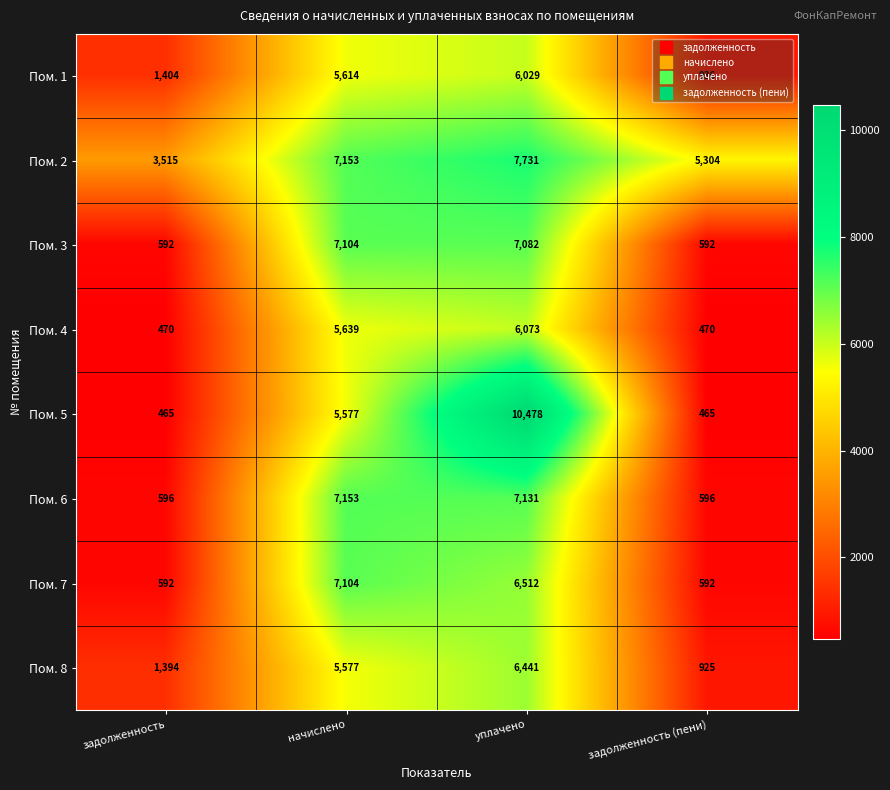

What is the difference between the maximum and minimum values in the Пом. 3 series?

6512